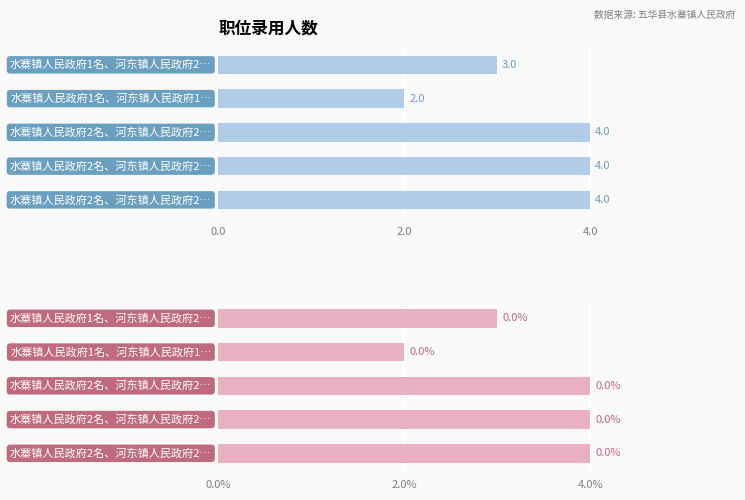

What is the sum of all values?

17